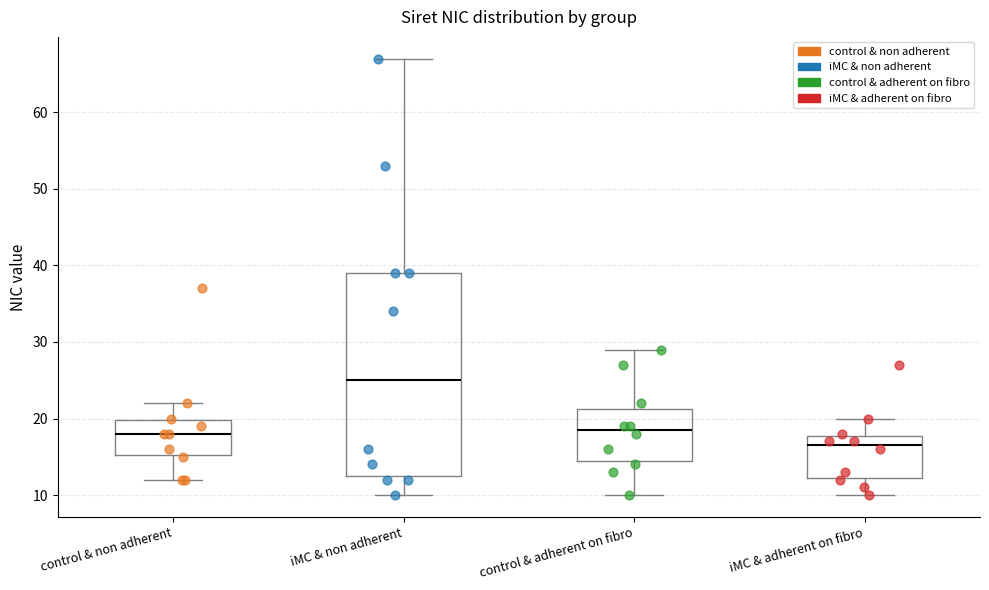

Which box has the lowest median line?

iMC & adherent on fibro